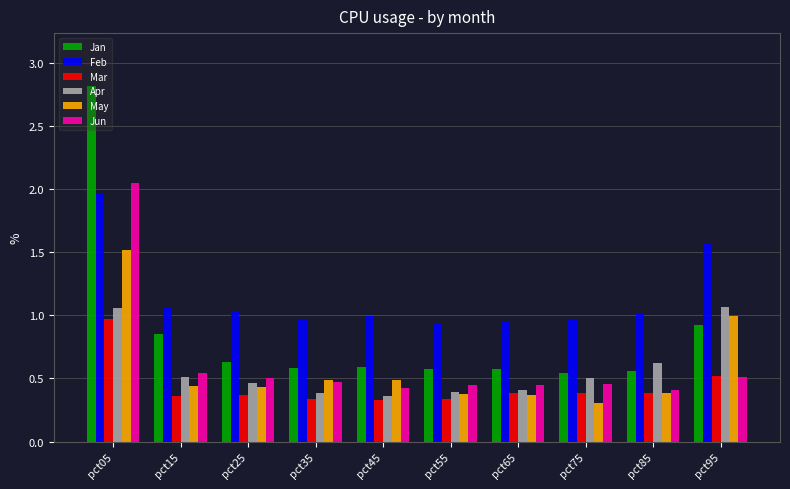

Are the bars horizontal?

No